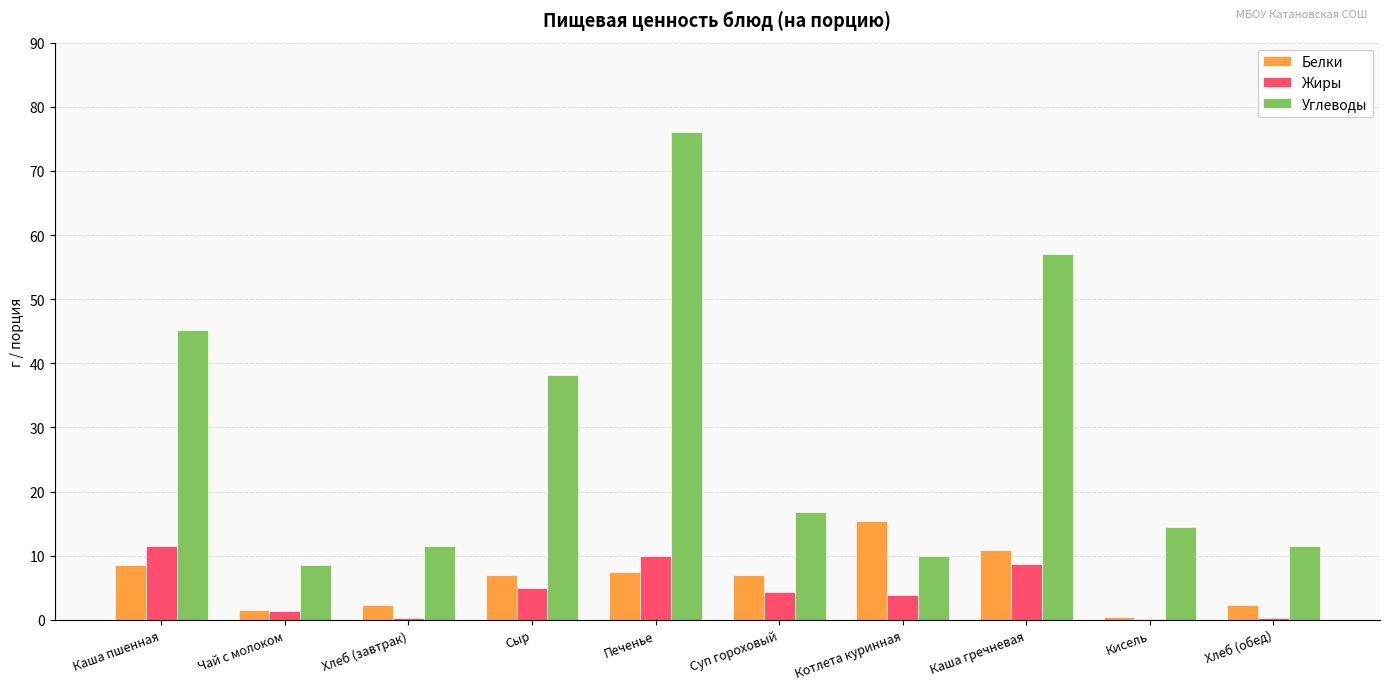

Which series has the largest total across all categories?

Углеводы